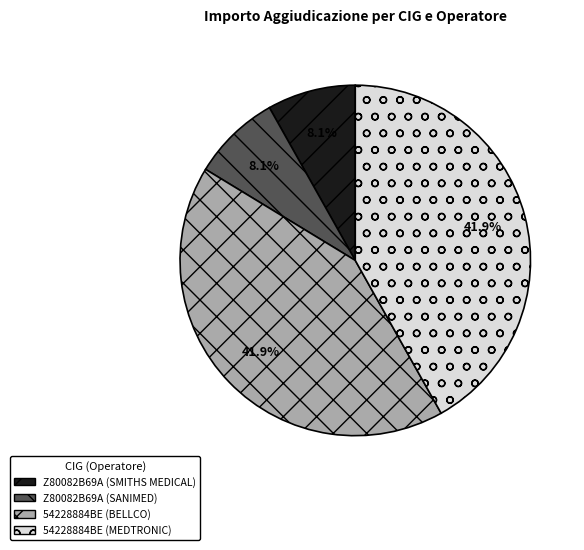

What portion of the pie excludes Z80082B69A (SANIMED)?

91.9%